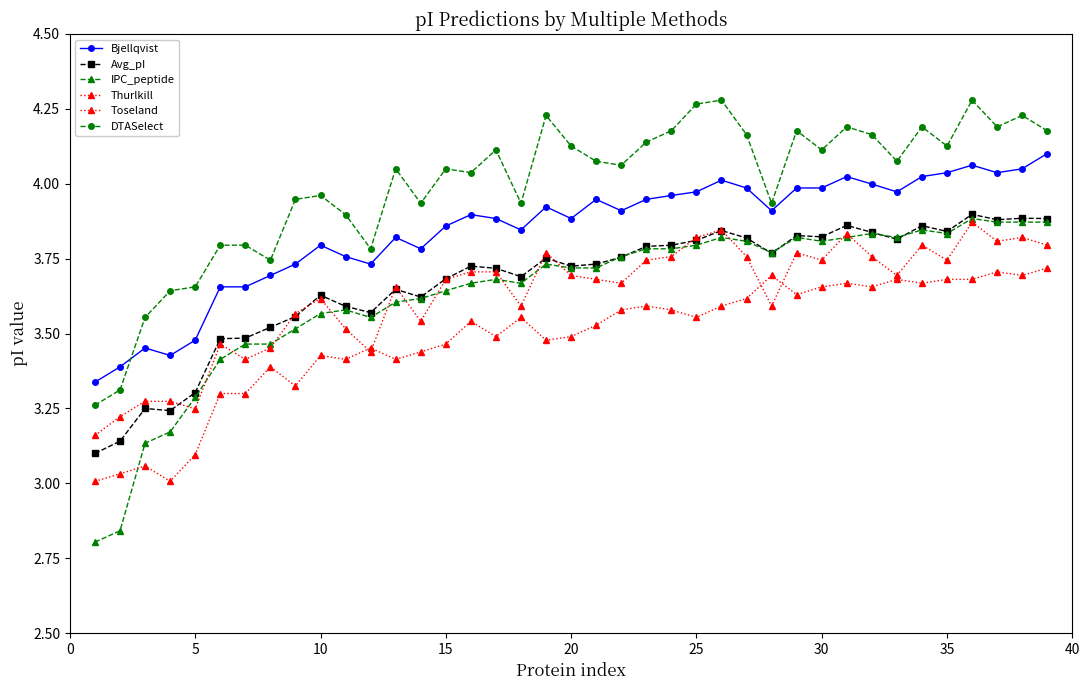

Does the chart display data point markers on the line(s)?

Yes